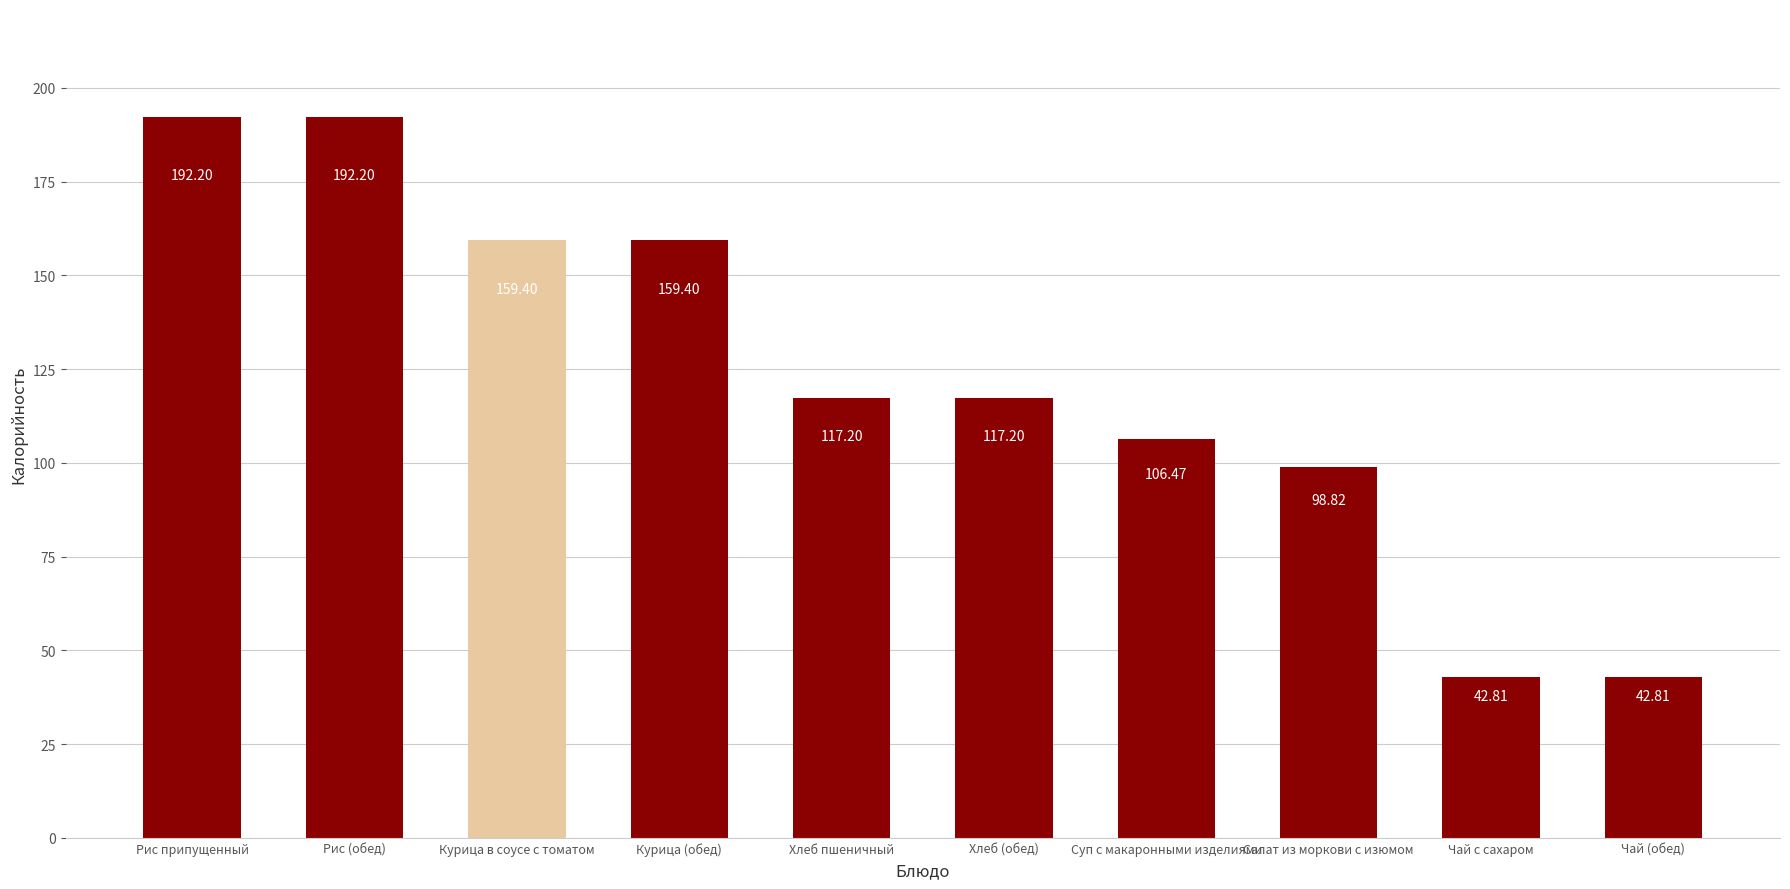

Approximately how many times larger is the value at Курица (обед) compared to Чай (обед)?

3.7